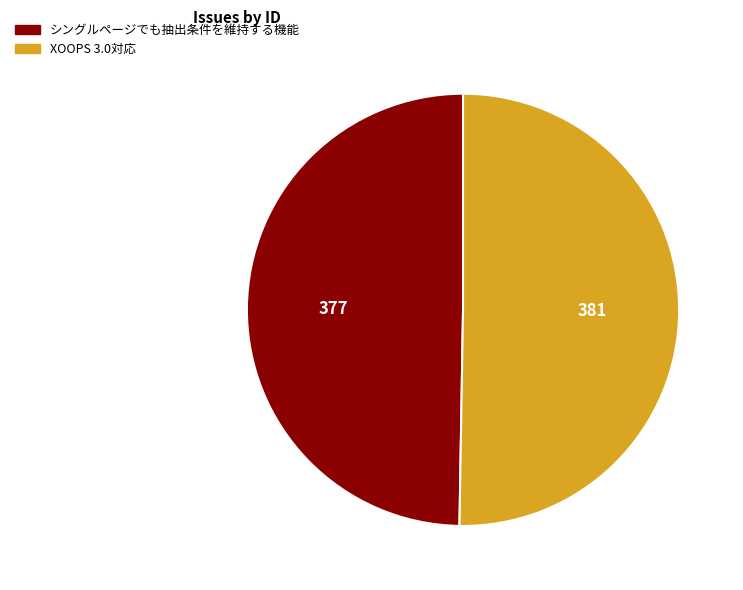

Is there any slice that represents more than half of the pie?

Yes